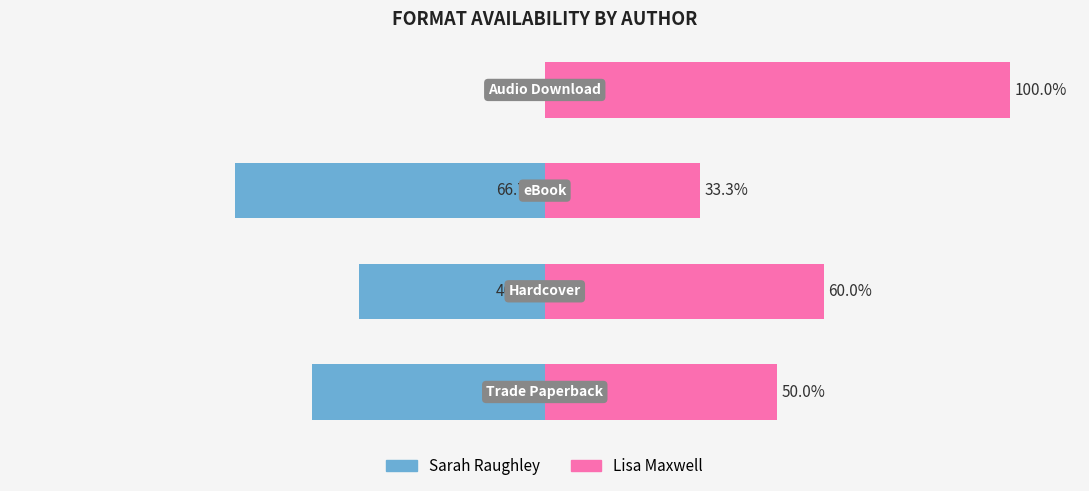

Is it true that Lisa Maxwell equals 12.2 at 0?

False